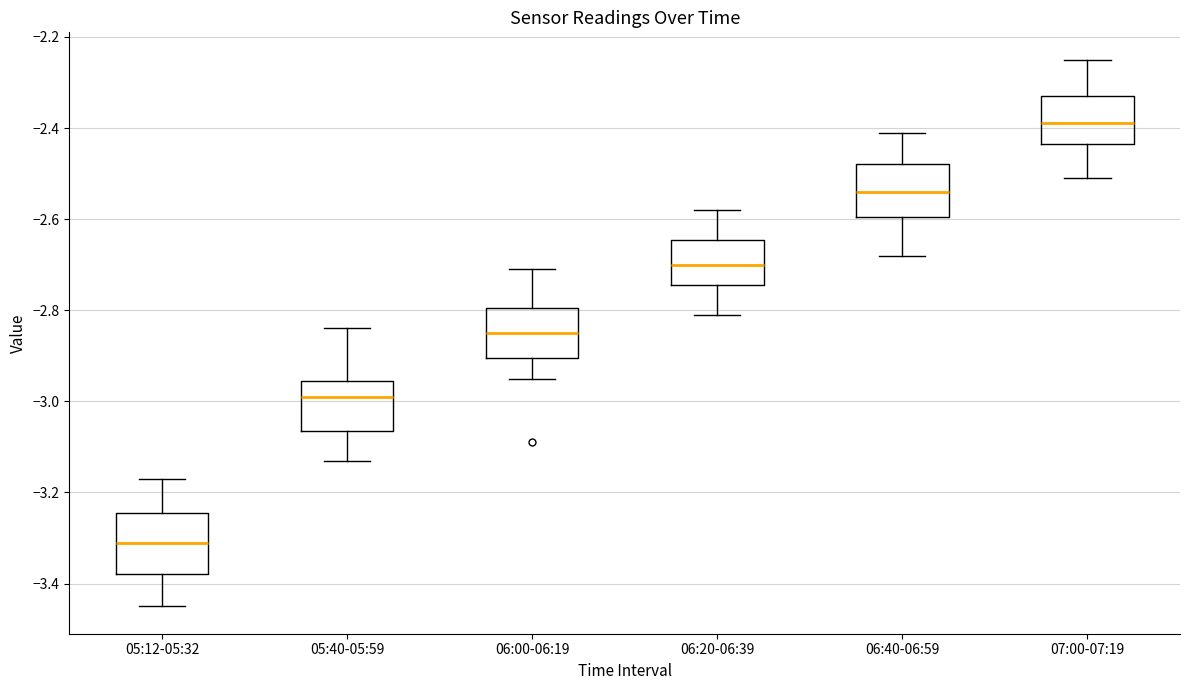

Which box is the tallest, from its lower edge to its upper edge?

05:12-05:32